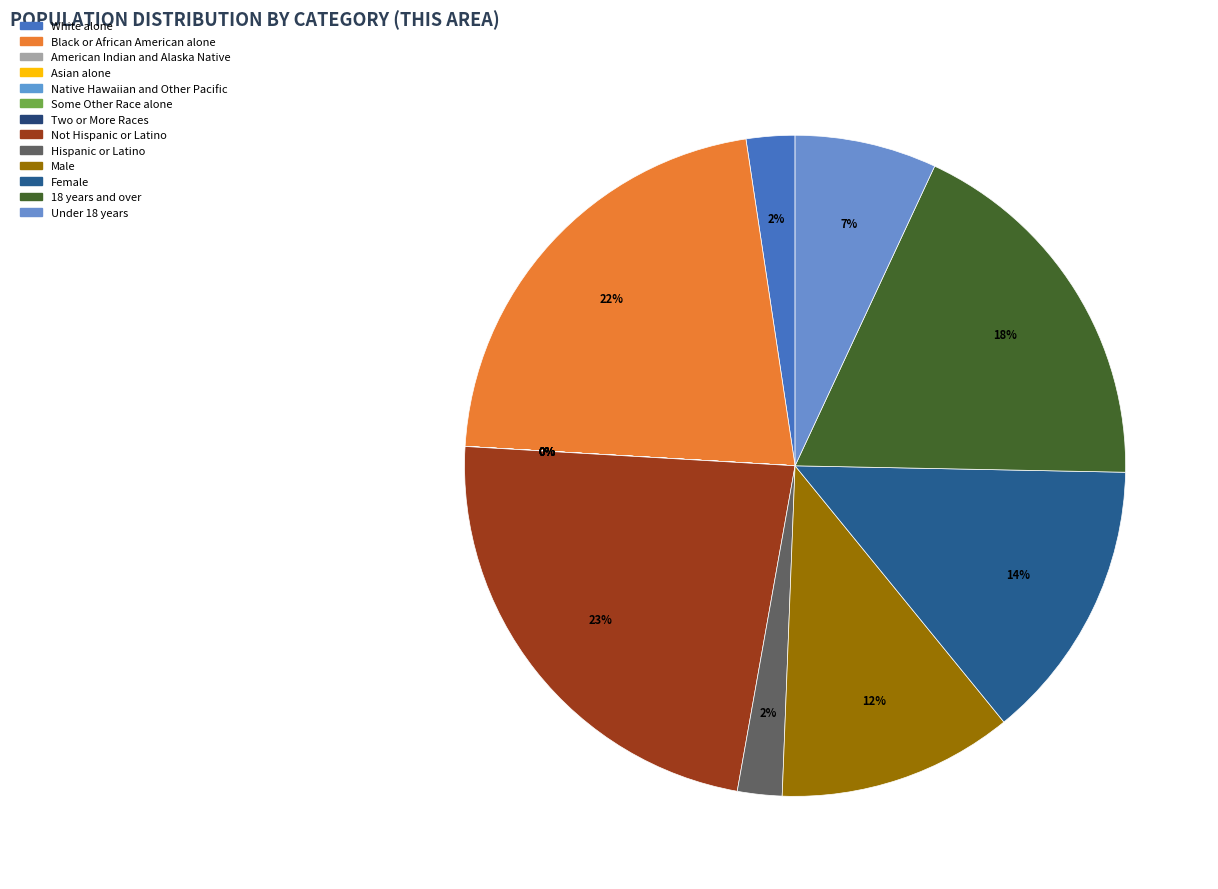

What is the change in value from Hispanic or Latino to 18 years and over?

+3309629